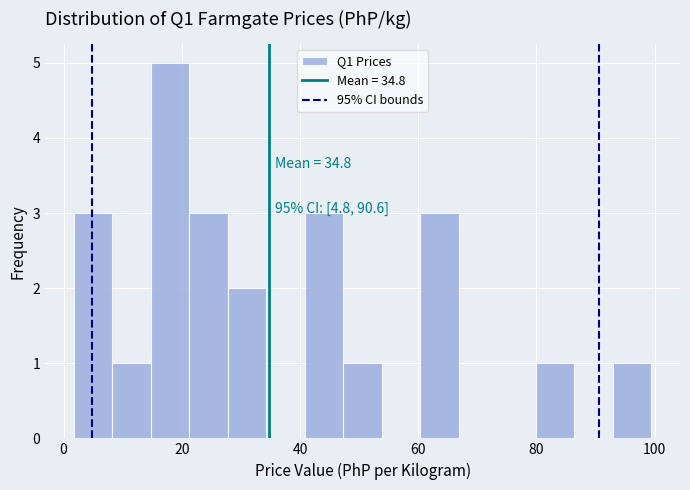

Read against the x-axis, roughly where is the centre of the tallest bar?

18